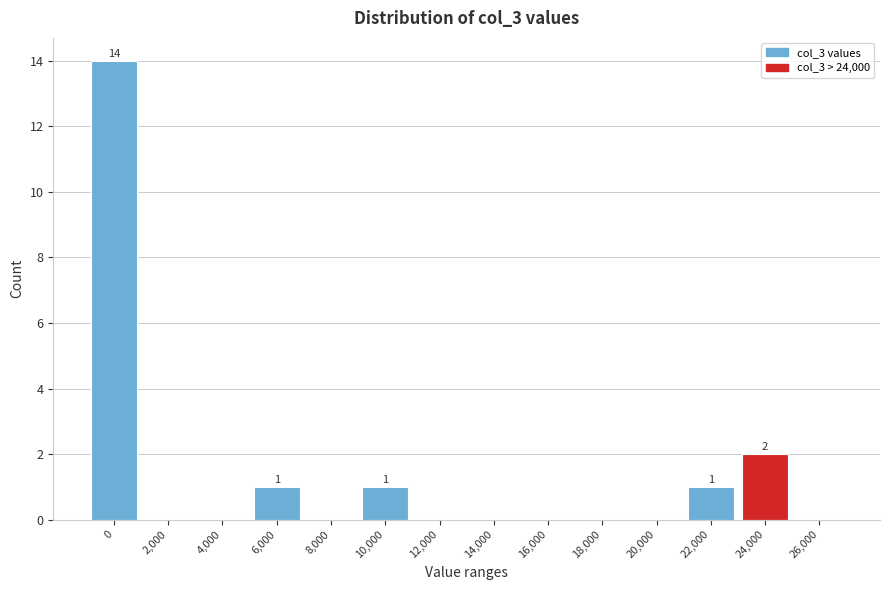

Reading left to right, what are all the values shown in this chart?

0=14	2,000=0	4,000=0	6,000=1	8,000=0	10,000=1	12,000=0	14,000=0	16,000=0	18,000=0	20,000=0	22,000=1	24,000=2	26,000=0